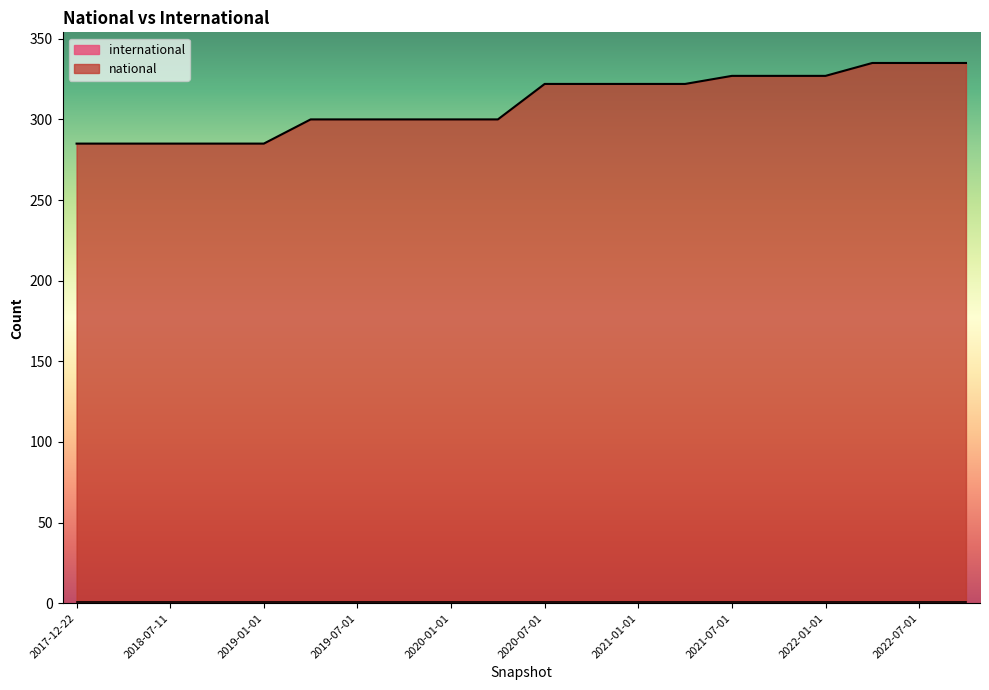

What is the label of the 12th point from the right?

2020-01-01